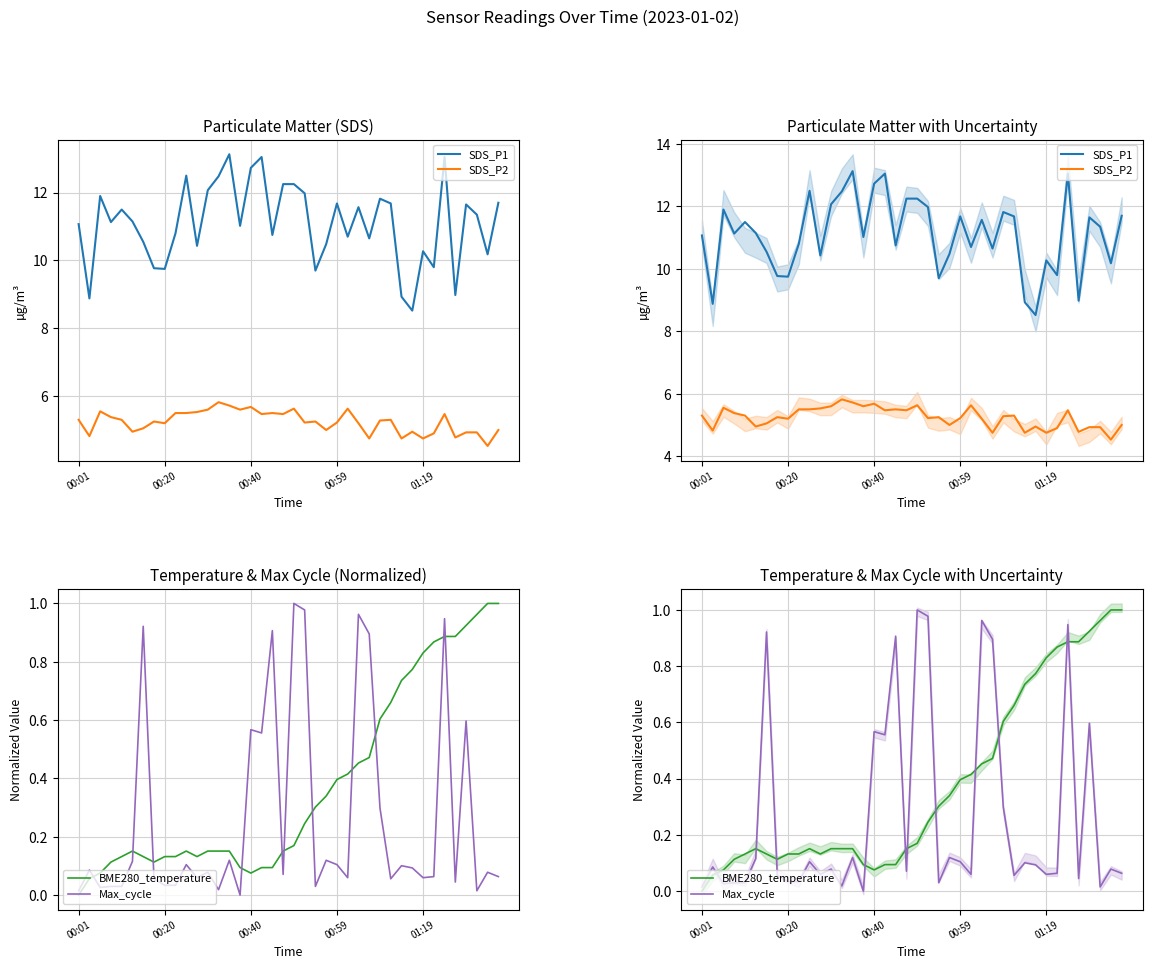

At which label does SDS_P1 reach its minimum?

31